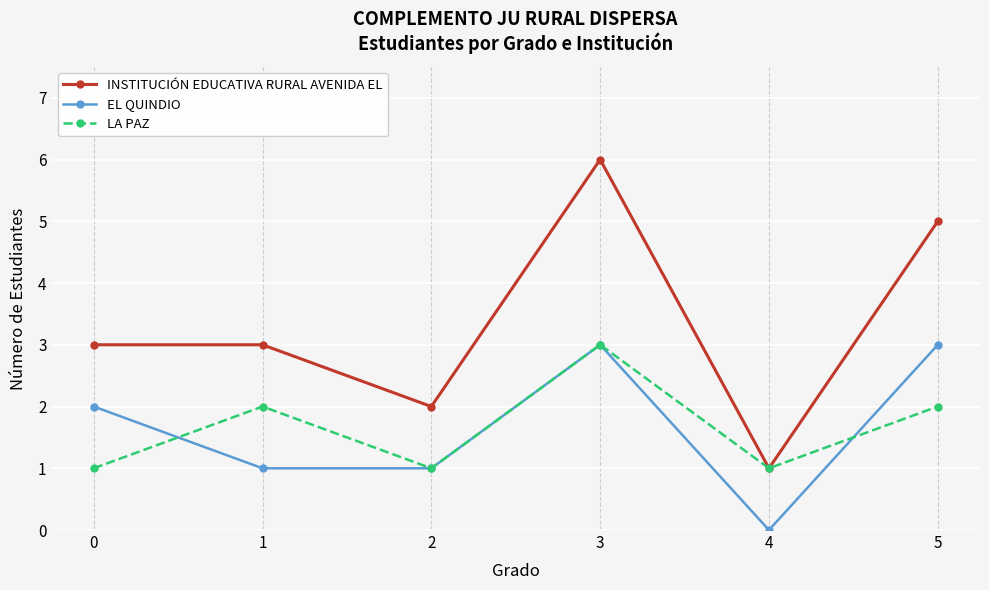

How many data points in EL QUINDIO are less than 2?

3